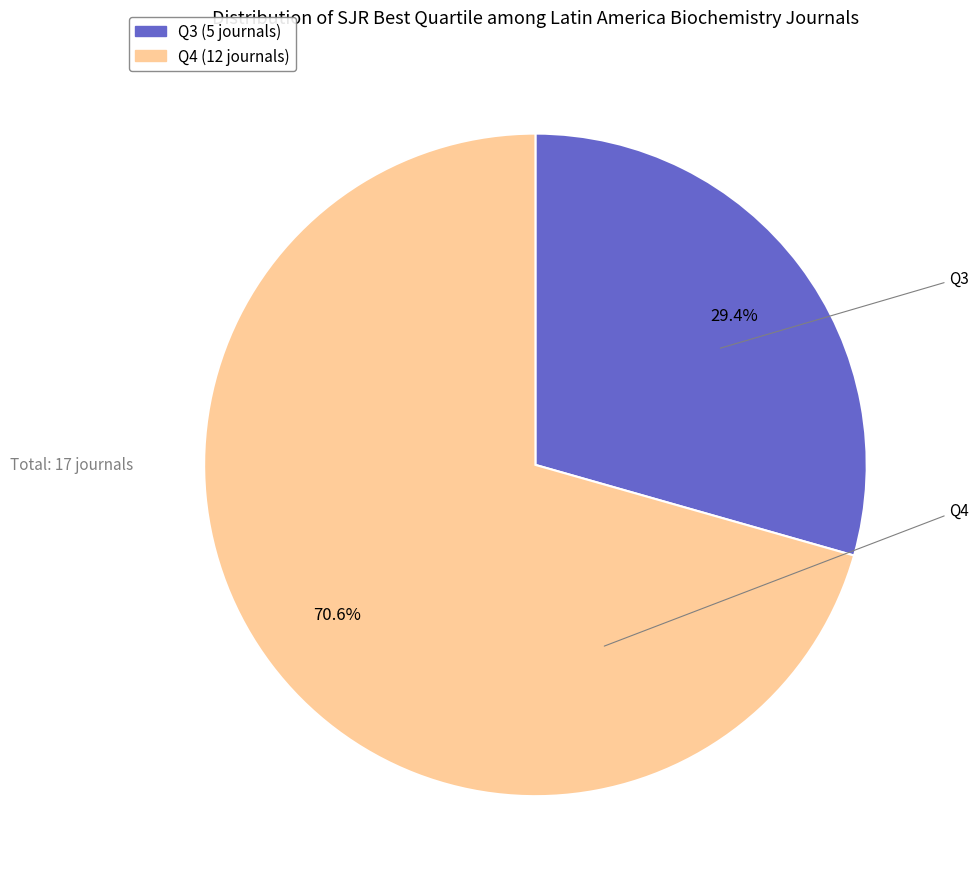

True or false: Q4 accounts for 63% of the total.

False